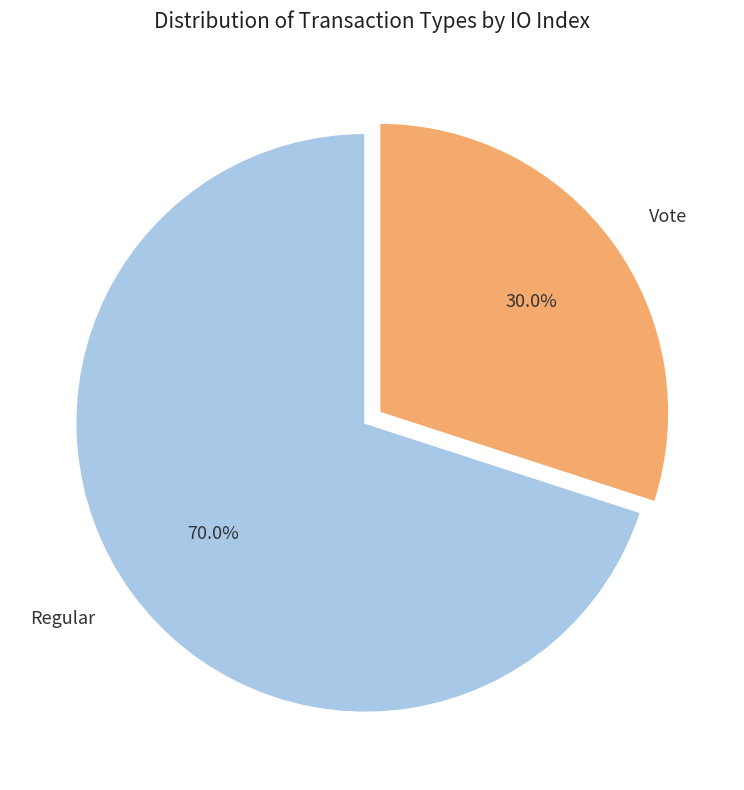

Approximately how many times larger is the value at Regular compared to Vote?

2.3